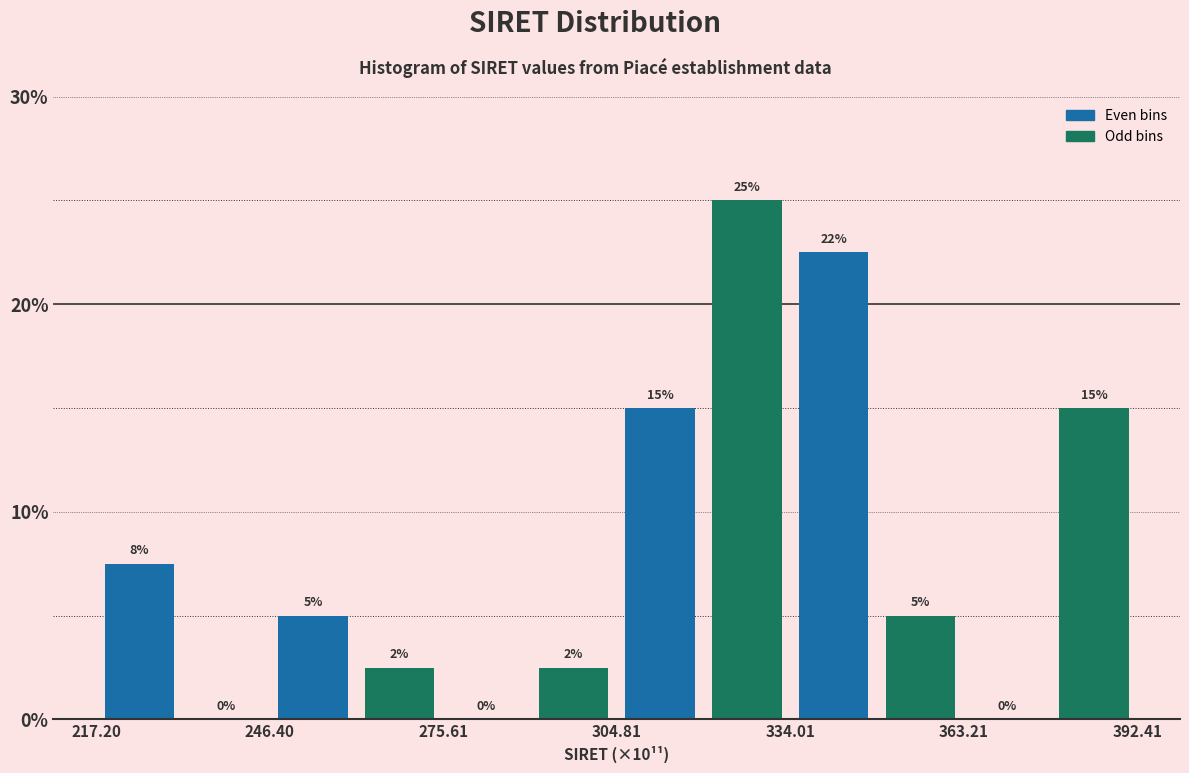

Read against the x-axis, roughly where is the centre of the tallest bar?

325